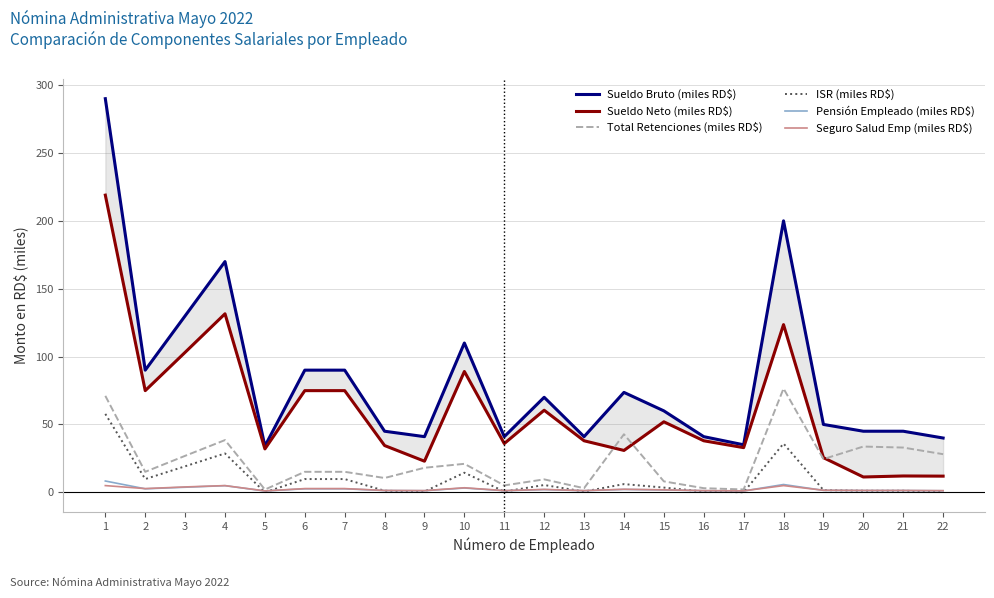

Which label corresponds to the largest value in the chart?

1